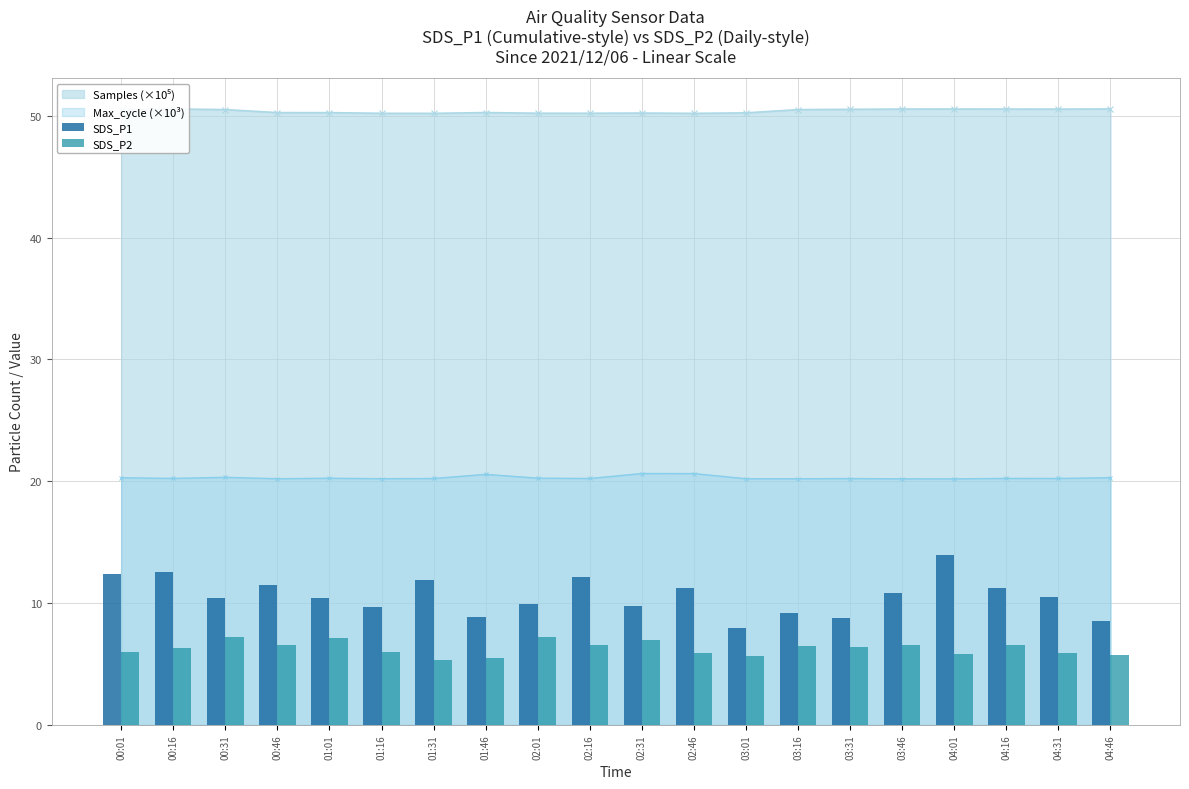

What is the sum of the SDS_P1 values at 02:31 and 04:16?

20.9